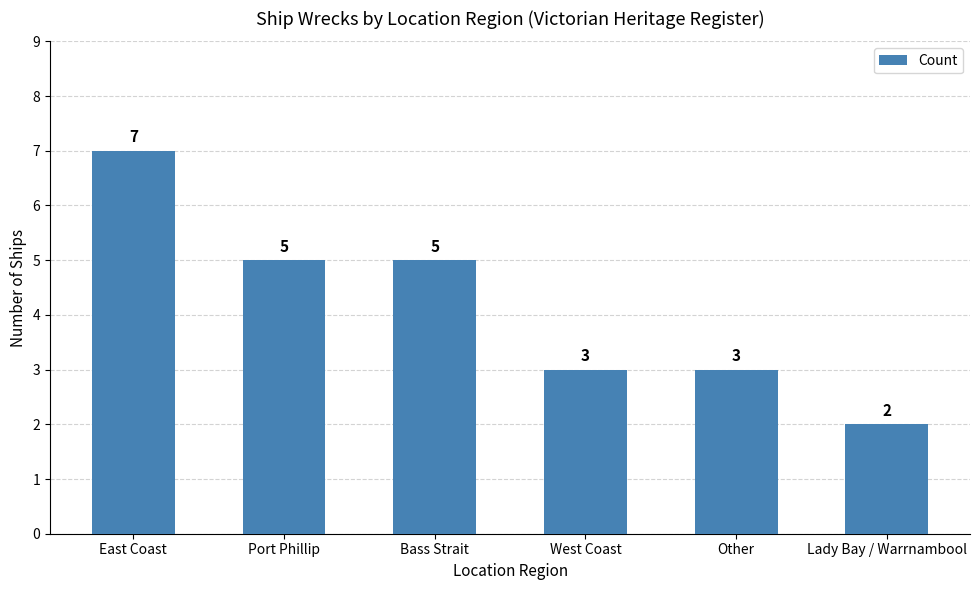

What is the difference between the maximum and minimum values?

5